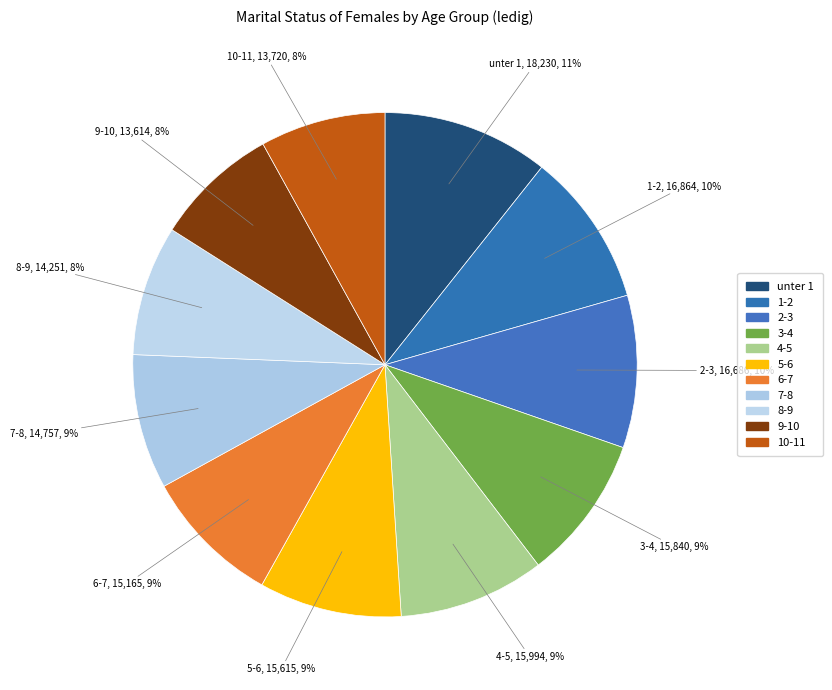

What is the ratio of the value at 9-10 to the value at 7-8?

0.9